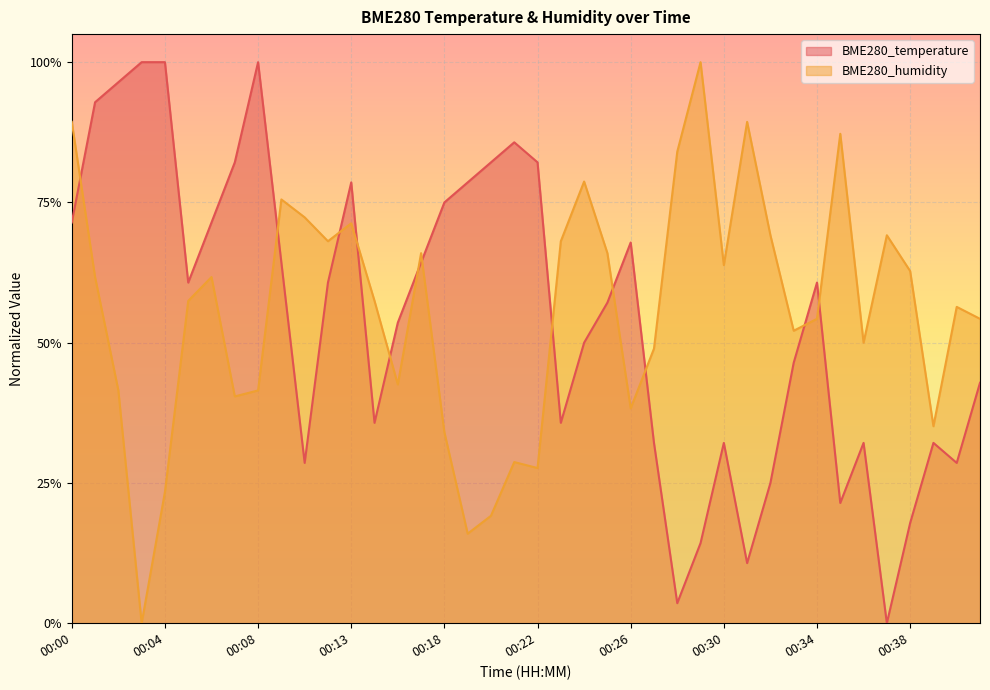

At how many categories does at least one series exceed 0?

40